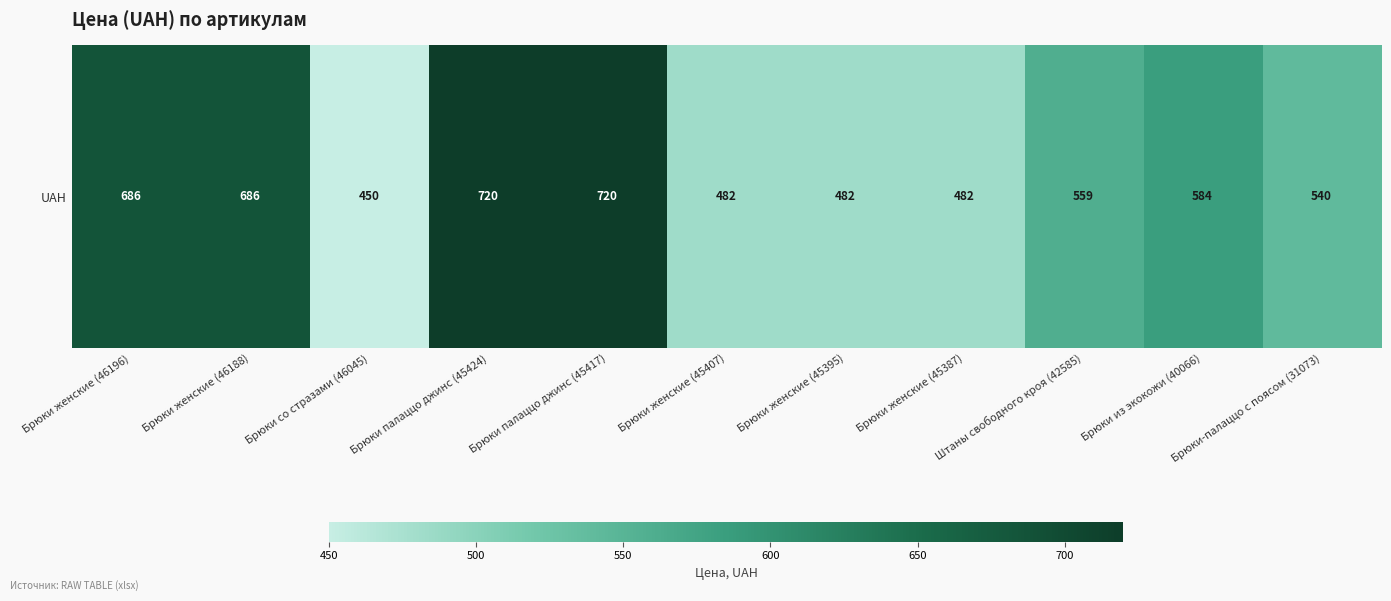

List the labels in order of value, smallest first.

Брюки со стразами (46045), Брюки женские (45407), Брюки женские (45395), Брюки женские (45387), Брюки-палаццо с поясом (31073), Штаны свободного кроя (42585), Брюки из экокожи (40066), Брюки женские (46196), Брюки женские (46188), Брюки палаццо джинс (45424), Брюки палаццо джинс (45417)